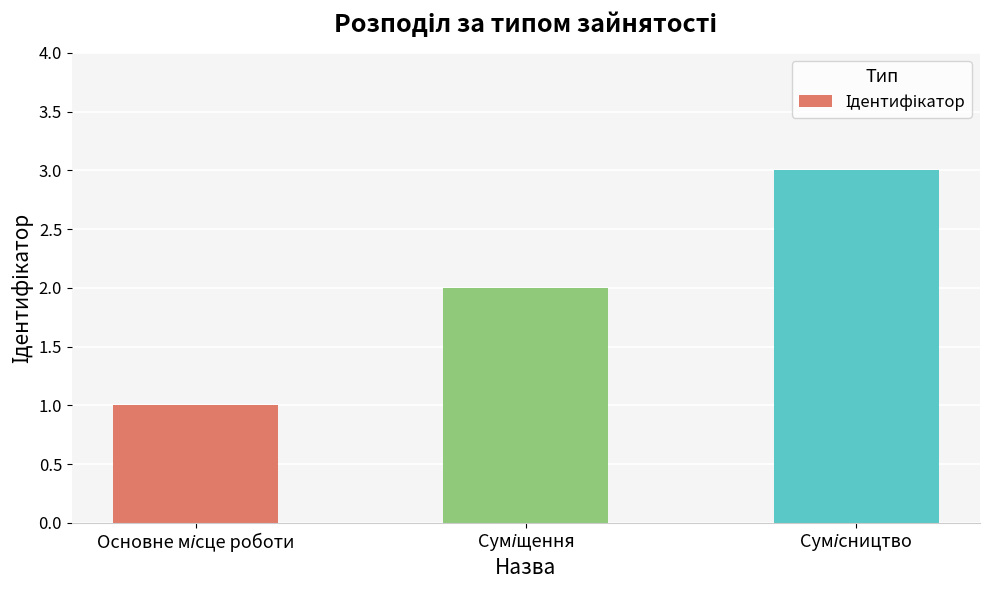

What is the sum of all values?

6